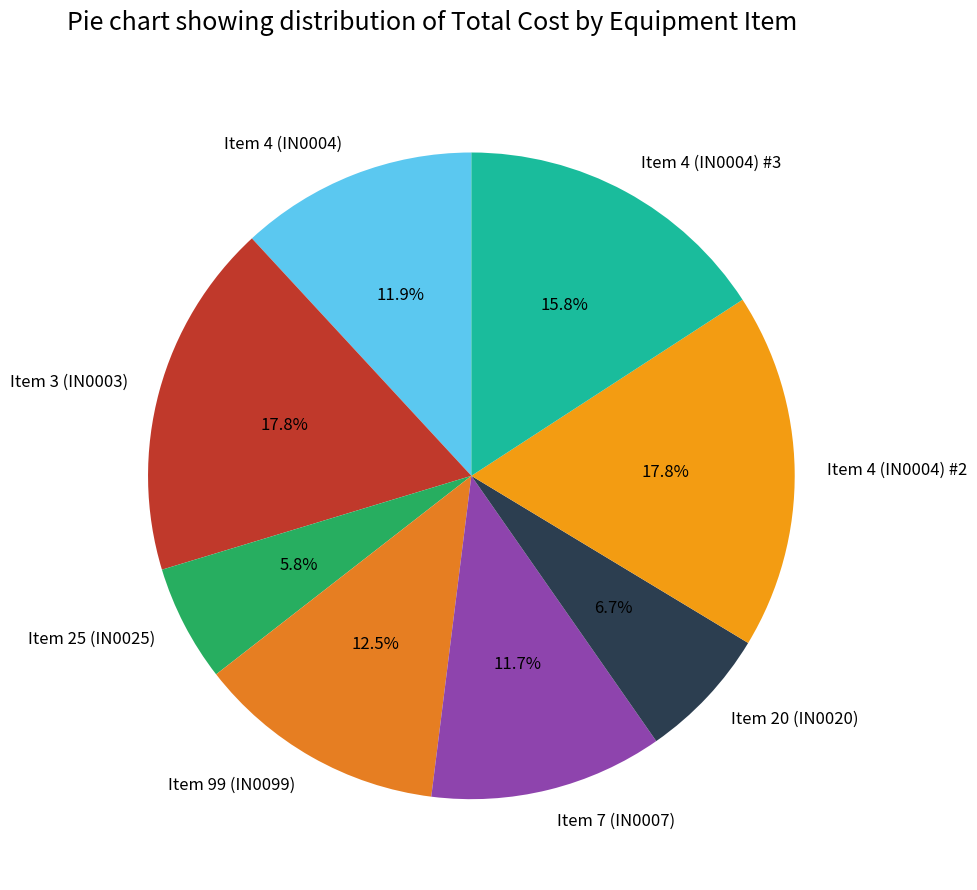

How many segments does this pie chart have?

8